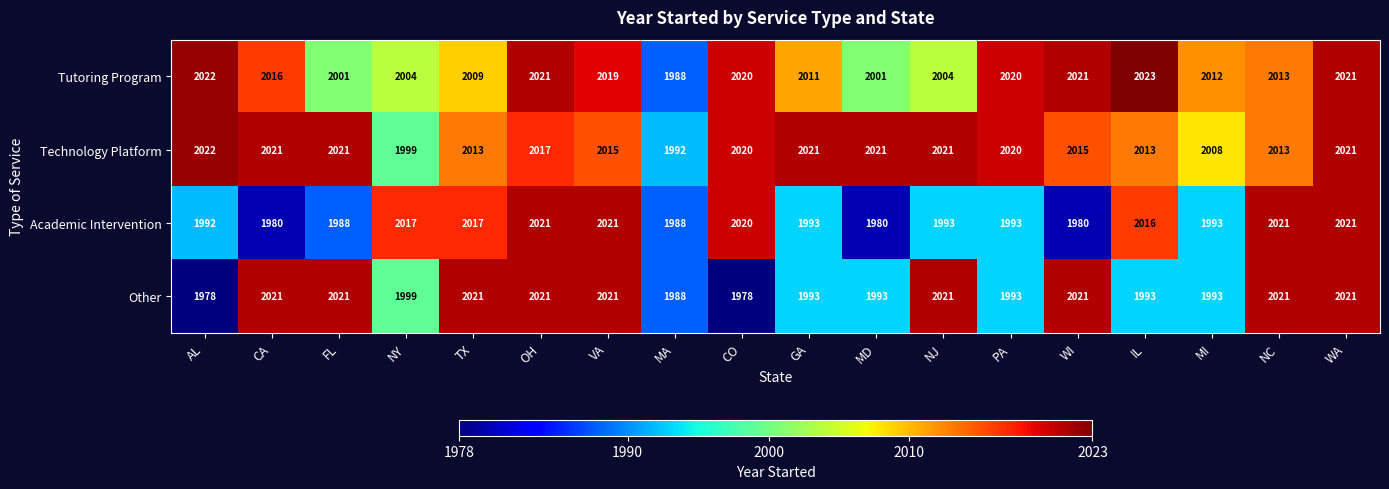

How many series are shown in this chart?

4